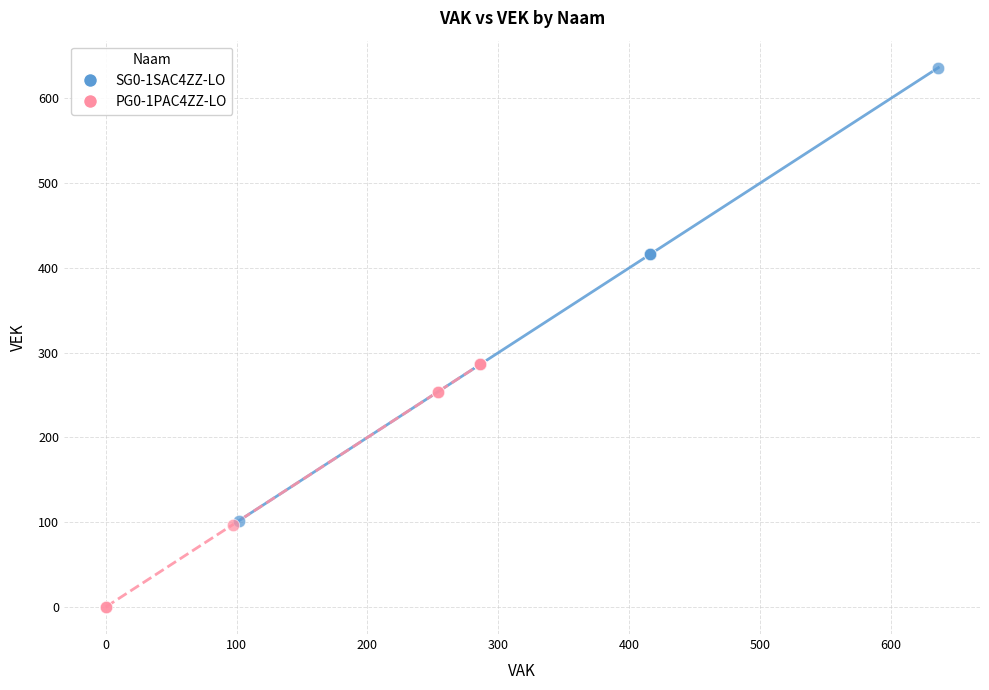

Which series reaches the minimum Y coordinate?

PG0-1PAC4ZZ-LO